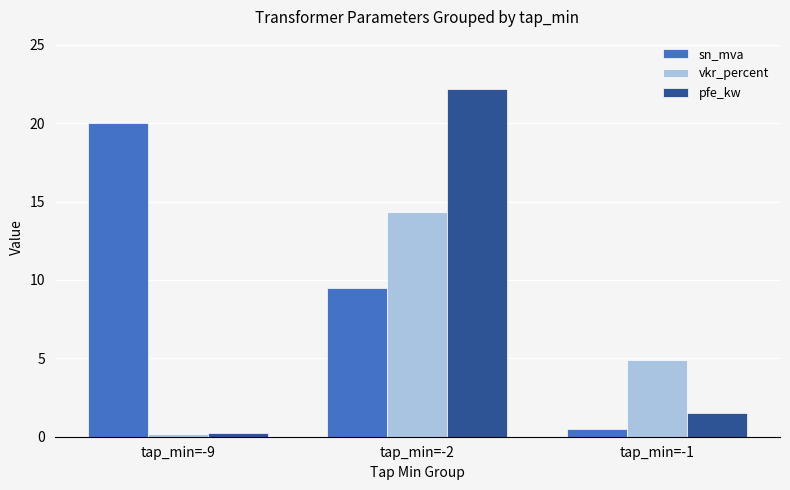

What is the sum of all vkr_percent values?

19.3